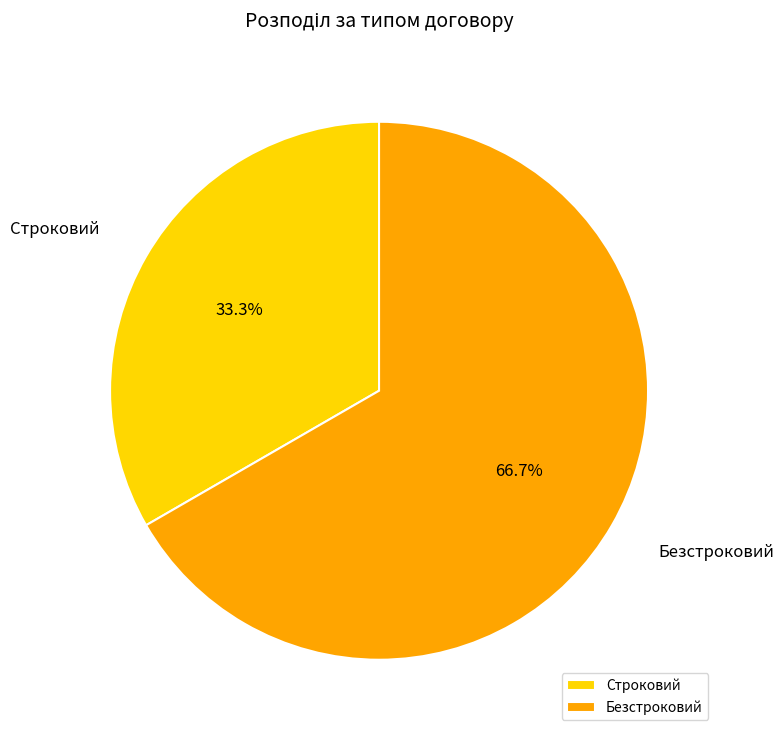

Rank the categories by value from lowest to highest.

Строковий, Безстроковий